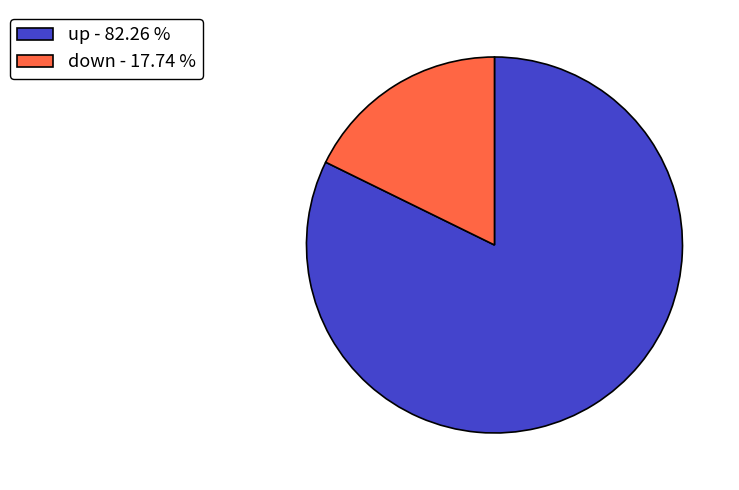

Between down - 17.74 % and up - 82.26 %, which is larger?

up - 82.26 %